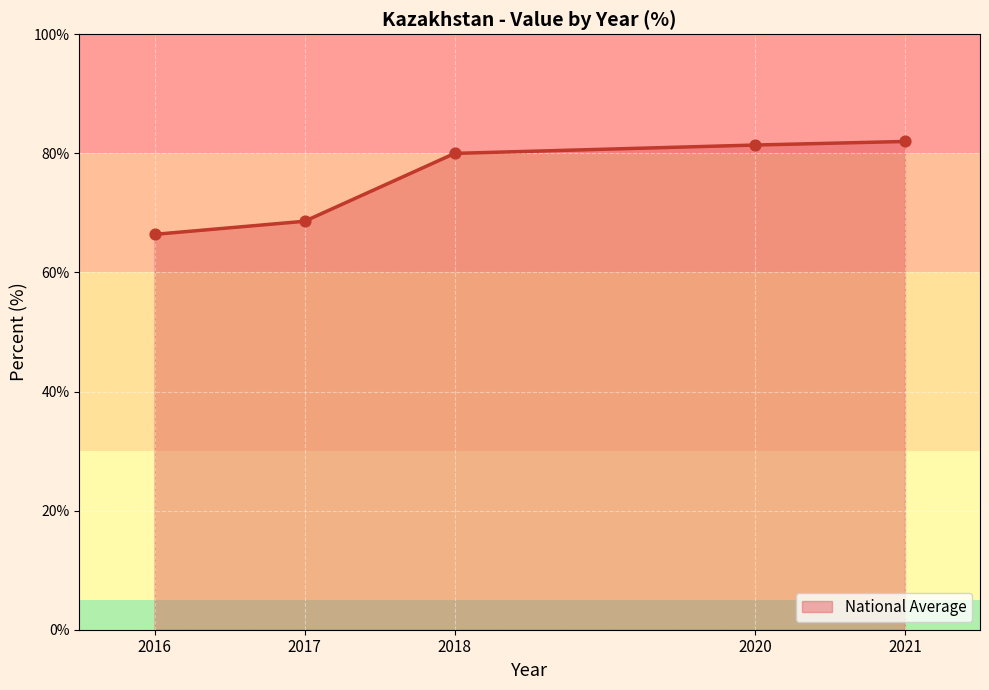

Which has a higher value, 2016 or 2017?

2017